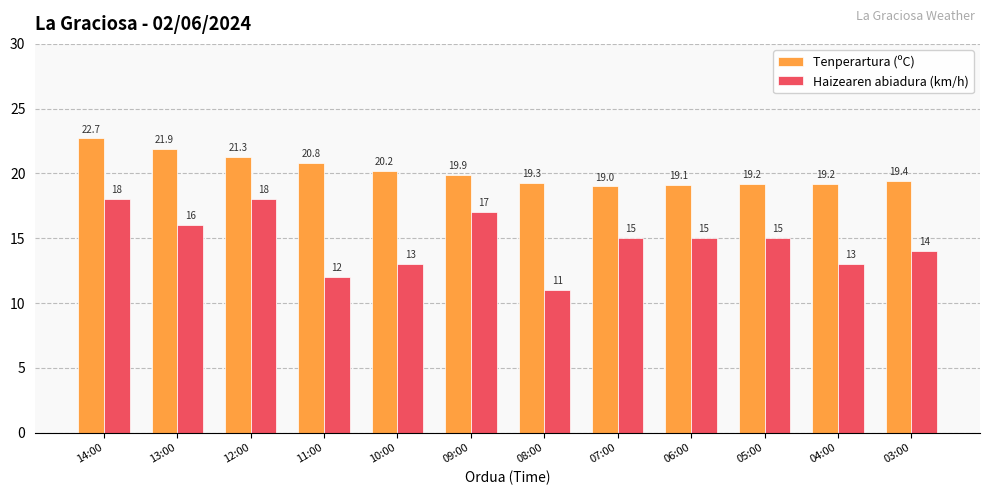

Rank the series by their average value, from highest to lowest.

Tenperartura (ºC), Haizearen abiadura (km/h)